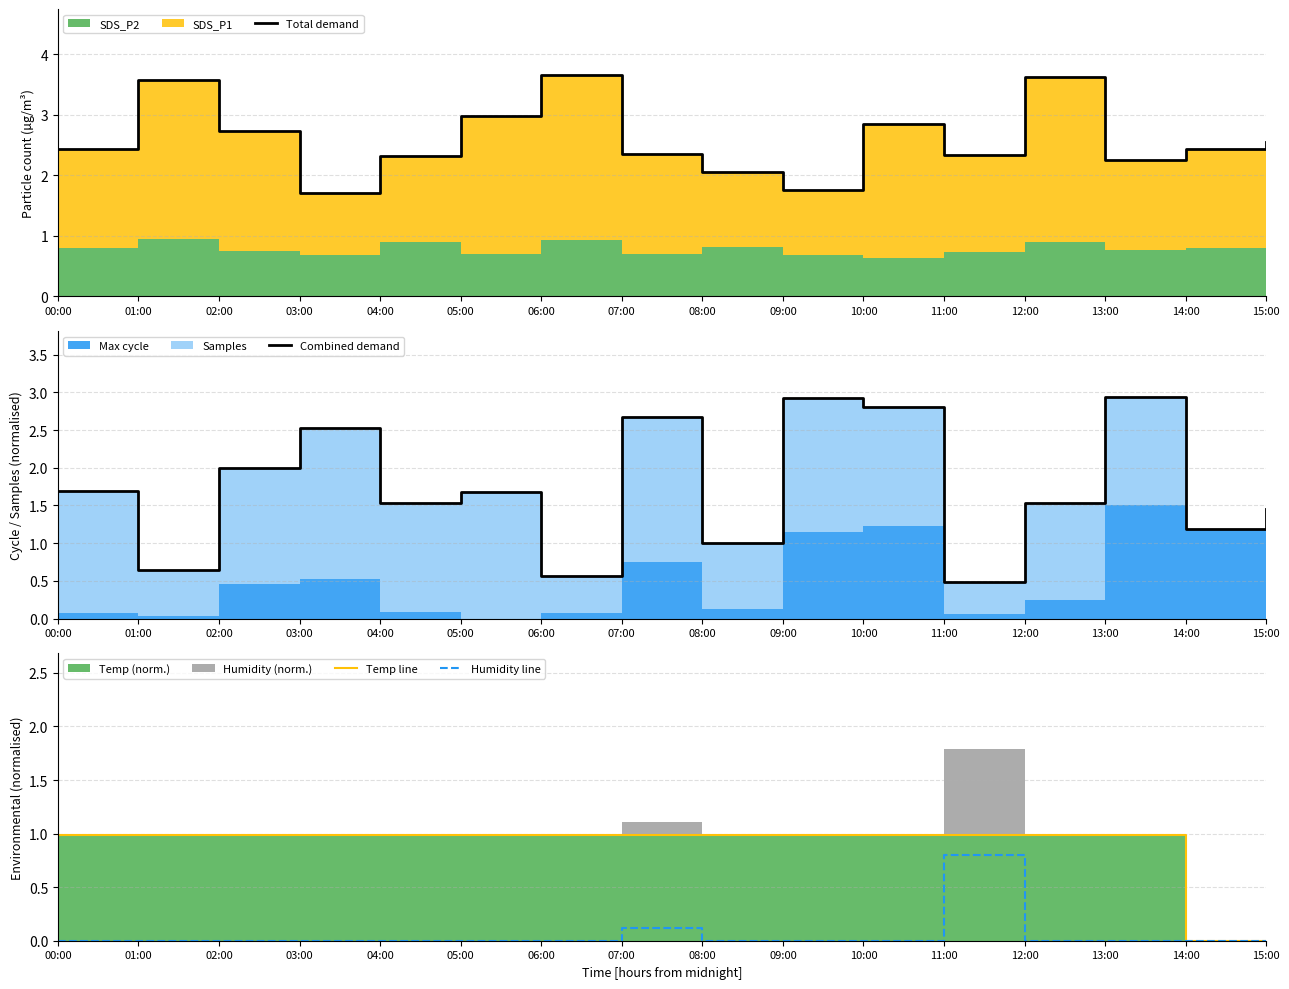

Reading left to right, transcribe all the data shown in this chart.

Total demand: 2.4	3.6	2.7	1.7	2.3	3.0	3.7	2.3	2.0	1.8	2.9	2.3	3.6	2.2	2.4	2.5
Combined demand: 1.7	0.6	2.0	2.5	1.5	1.7	0.6	2.7	1.0	2.9	2.8	0.5	1.5	2.9	1.2	1.5
Temp line: 1.0	1.0	1.0	1.0	1.0	1.0	1.0	1.0	1.0	1.0	1.0	1.0	1.0	1.0	0.0	0.0
Humidity line: 0.0	0.0	0.0	0.0	0.0	0.0	0.0	0.1	0.0	0.0	0.0	0.8	0.0	0.0	0.0	0.0